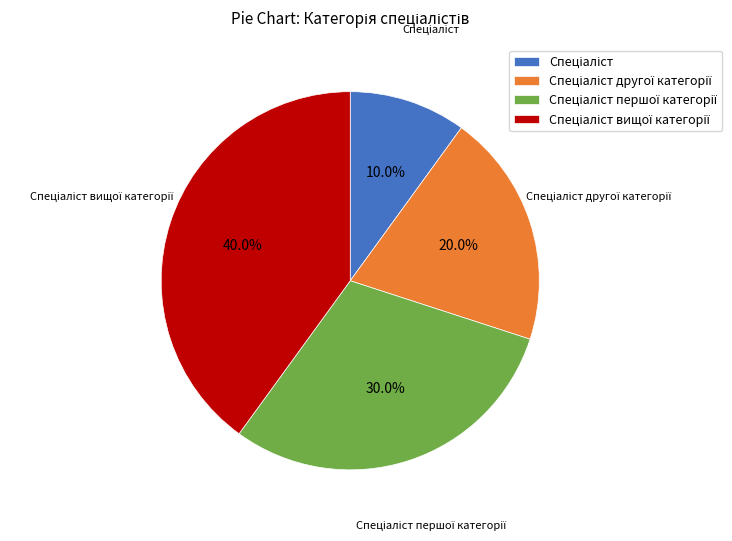

Is there a majority slice in this chart?

No